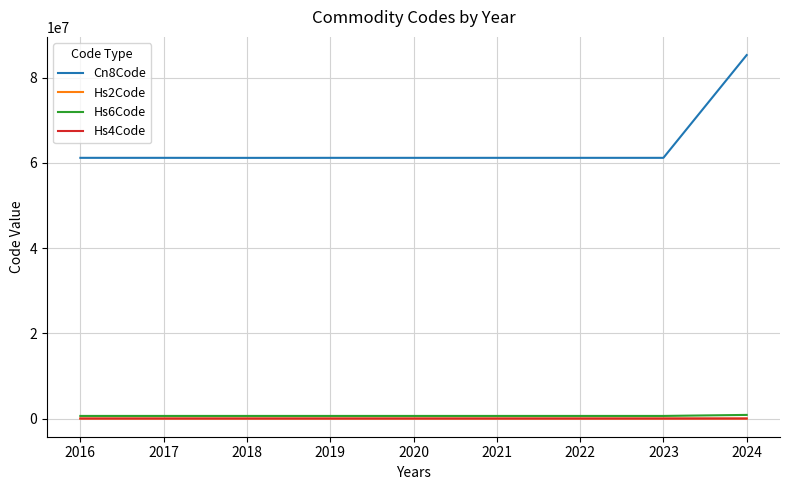

How many values in the Hs4Code series exceed 6115?

1